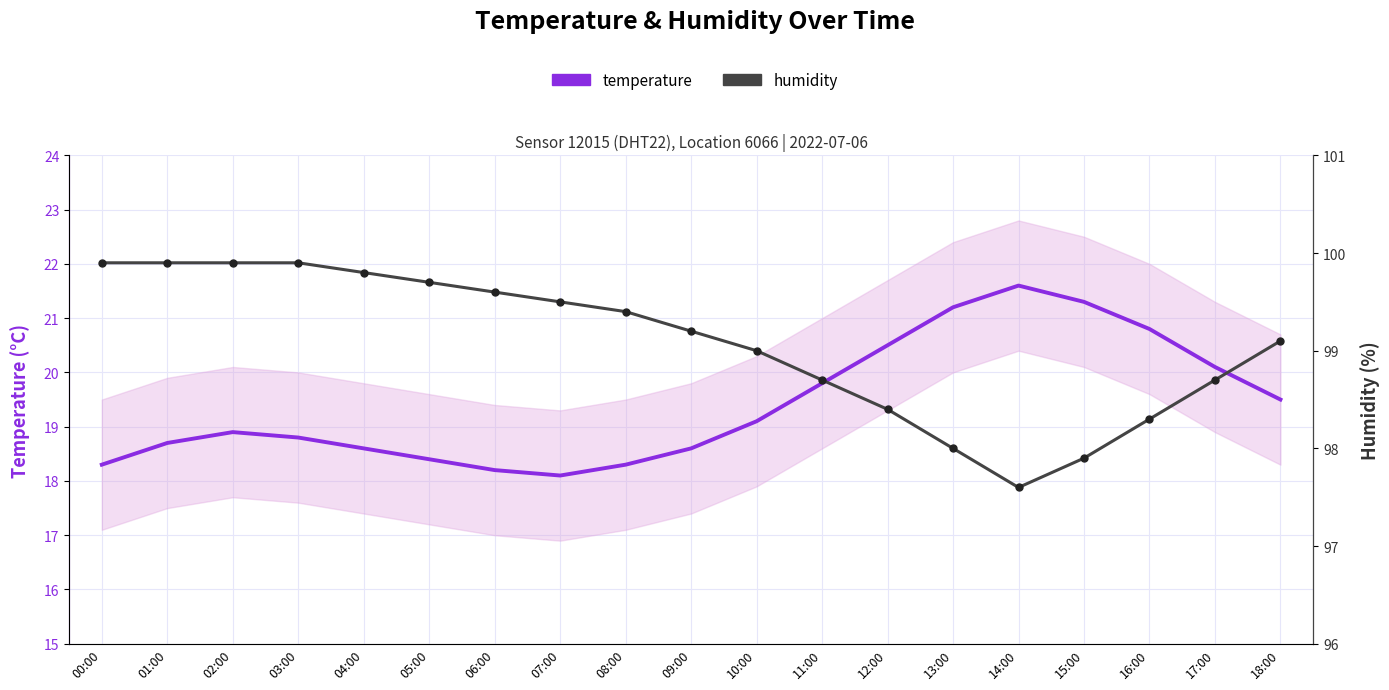

Is it true that temperature equals 28.4 at 01:00?

False